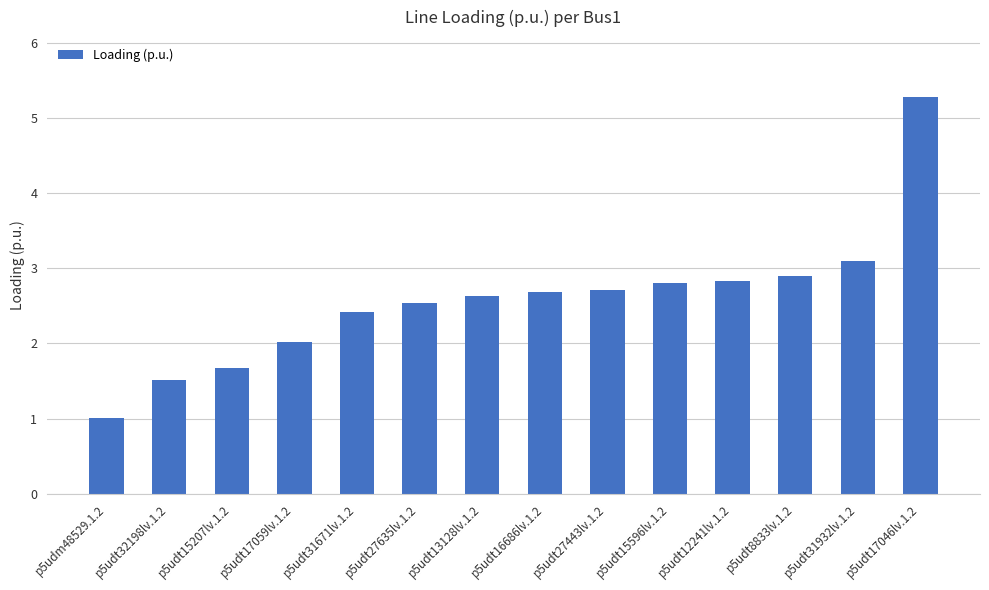

Read the value at p5udt13128lv.1.2.

2.6